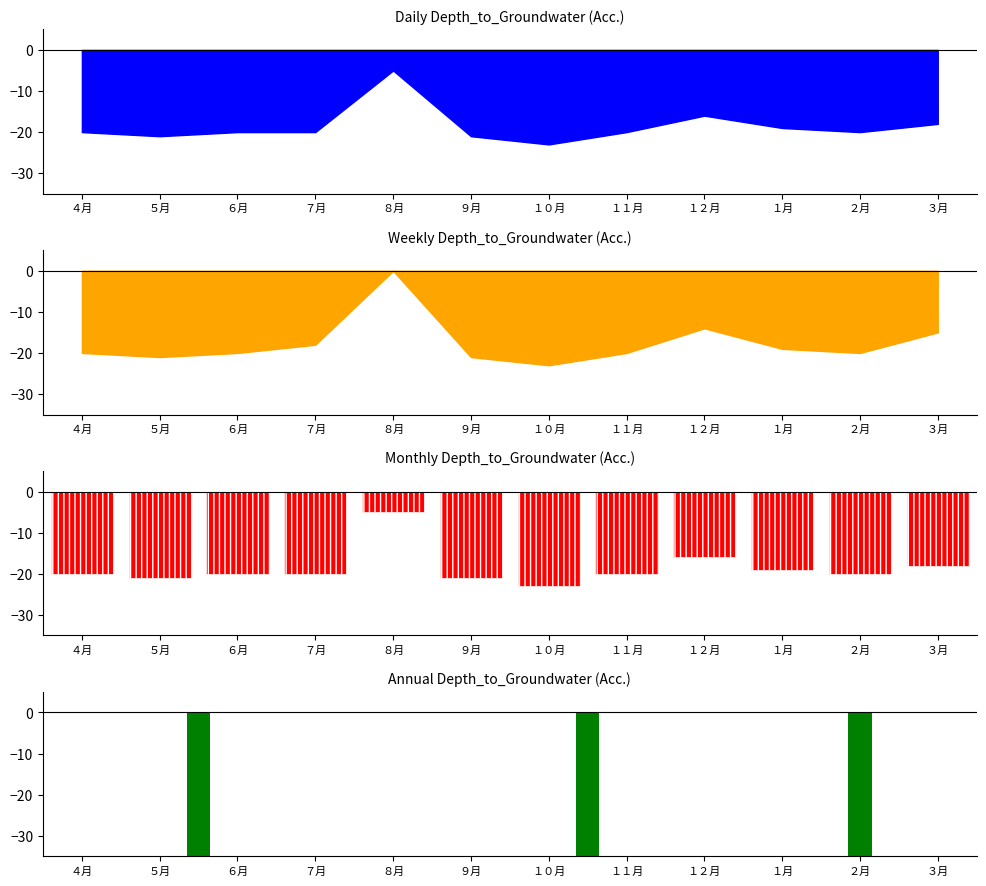

What is the minimum value shown in the chart?

-23